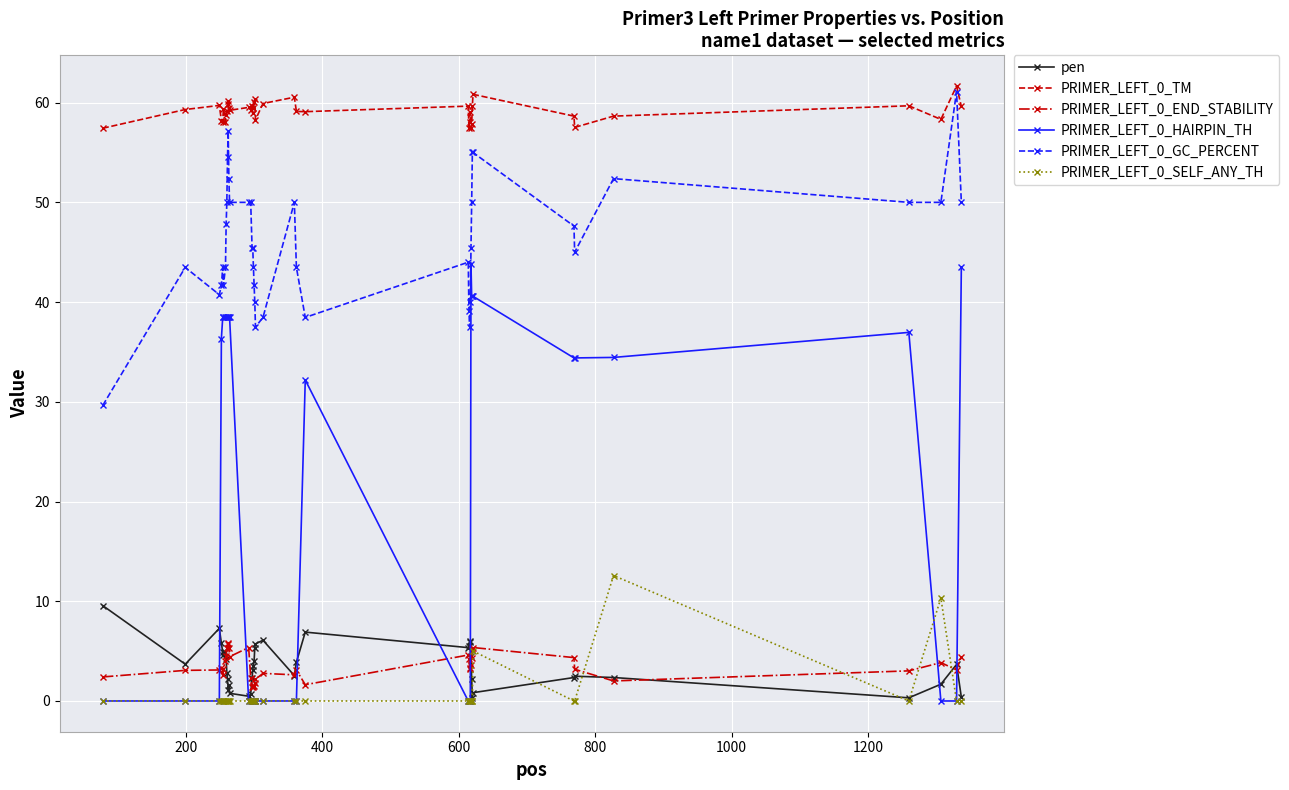

What is the value of the PRIMER_LEFT_0_END_STABILITY point at the 29th from the left?

3.2